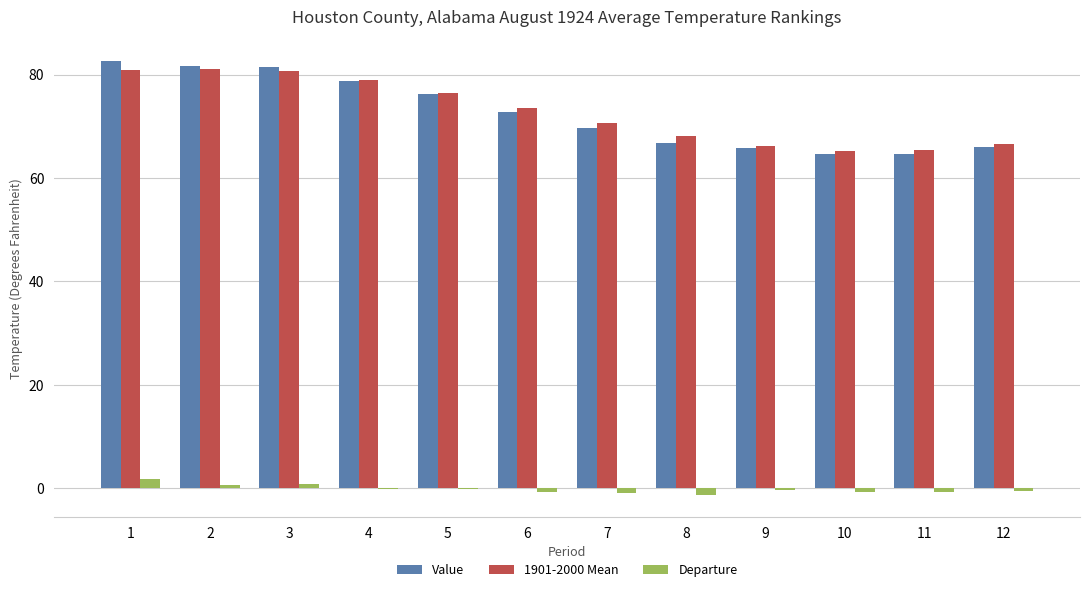

Is the value of Departure at 11 greater than the value of Value at 9?

No